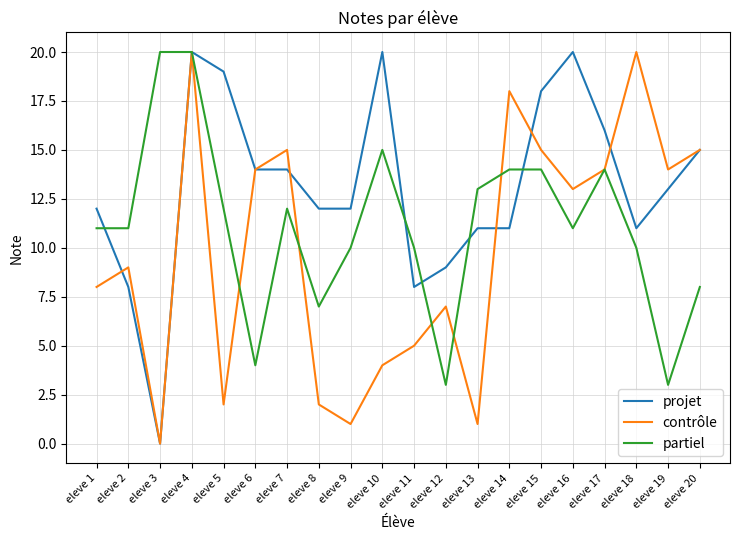

How many distinct data groups are displayed?

3